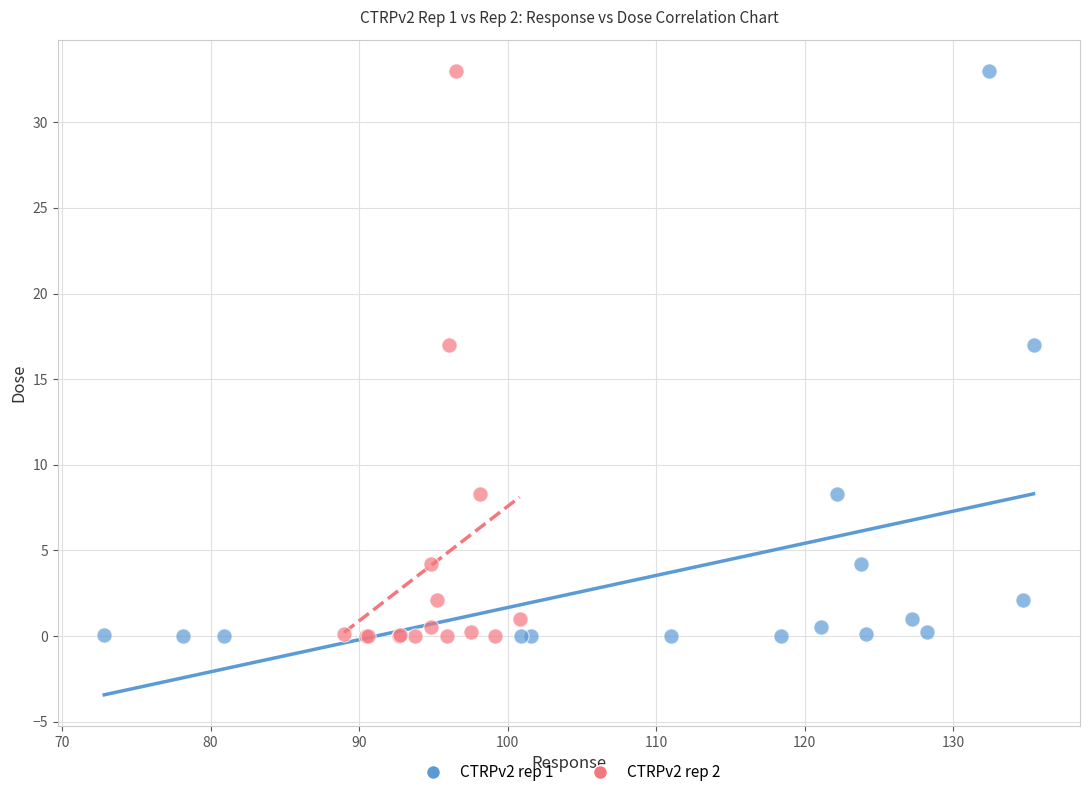

What are all the series names shown in the legend?

CTRPv2 rep 1, CTRPv2 rep 2